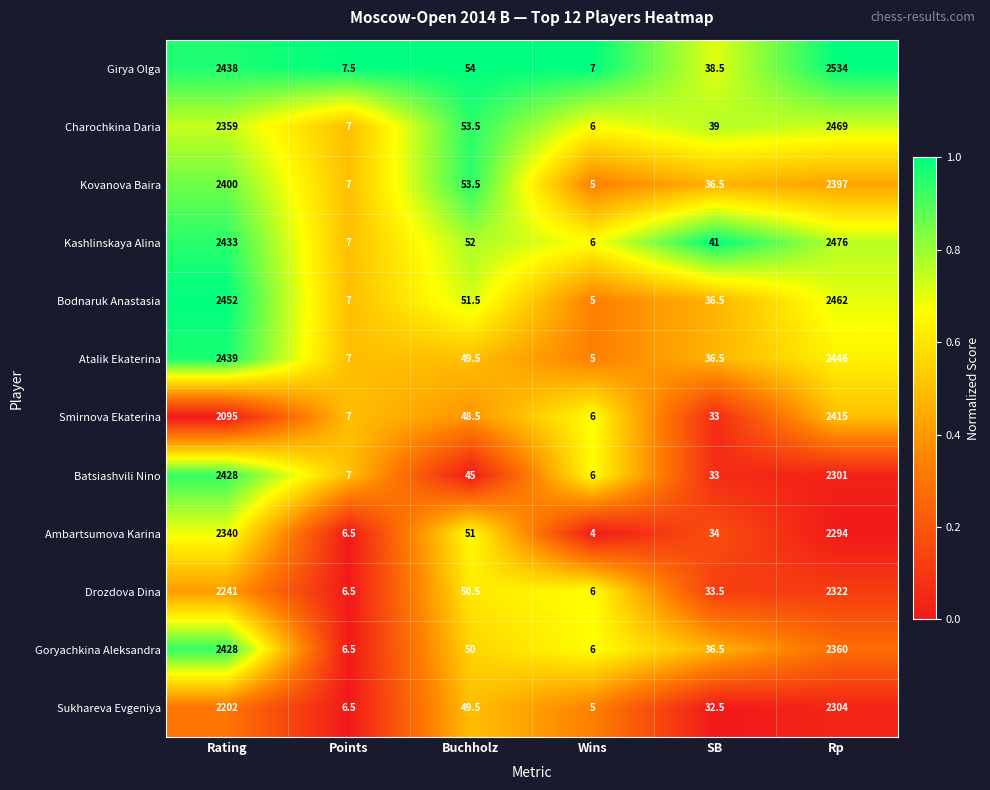

How many data points does each series have?

6